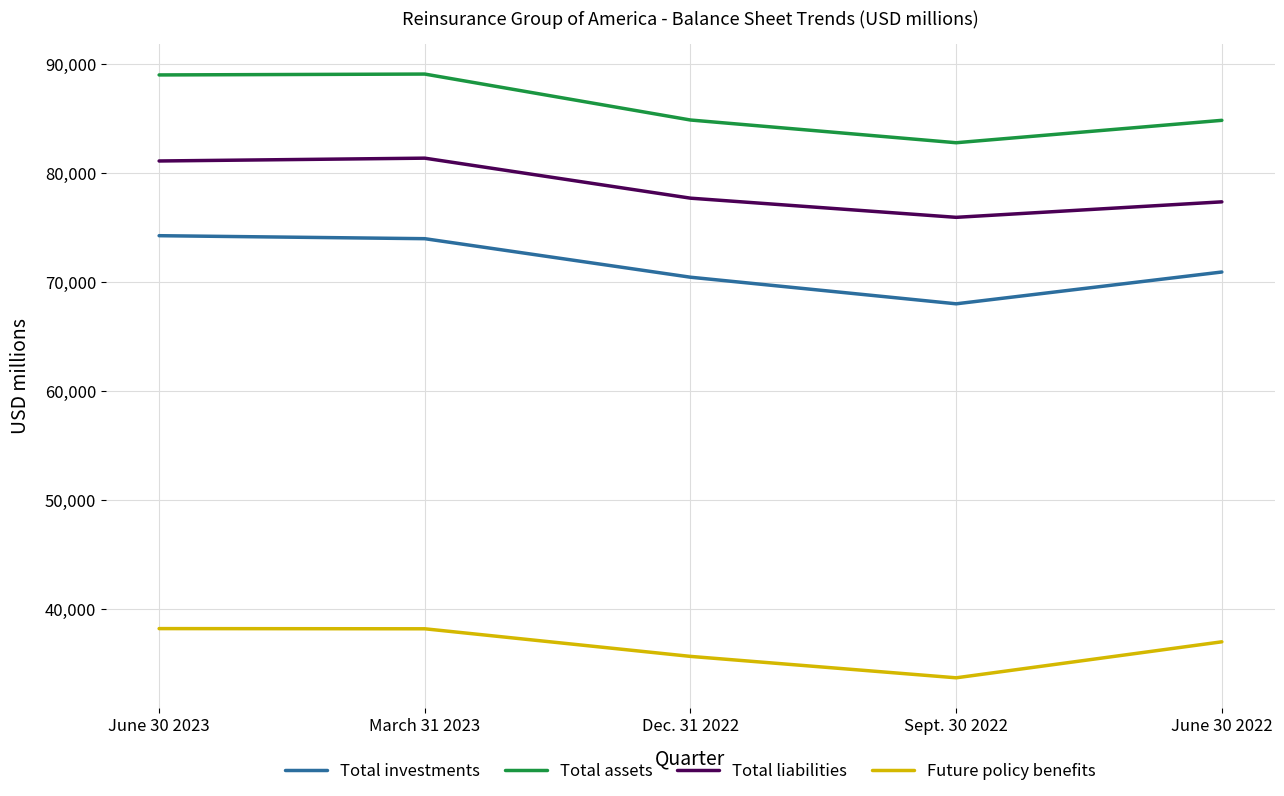

List the series in order of their peak value, highest first.

Total assets, Total liabilities, Total investments, Future policy benefits